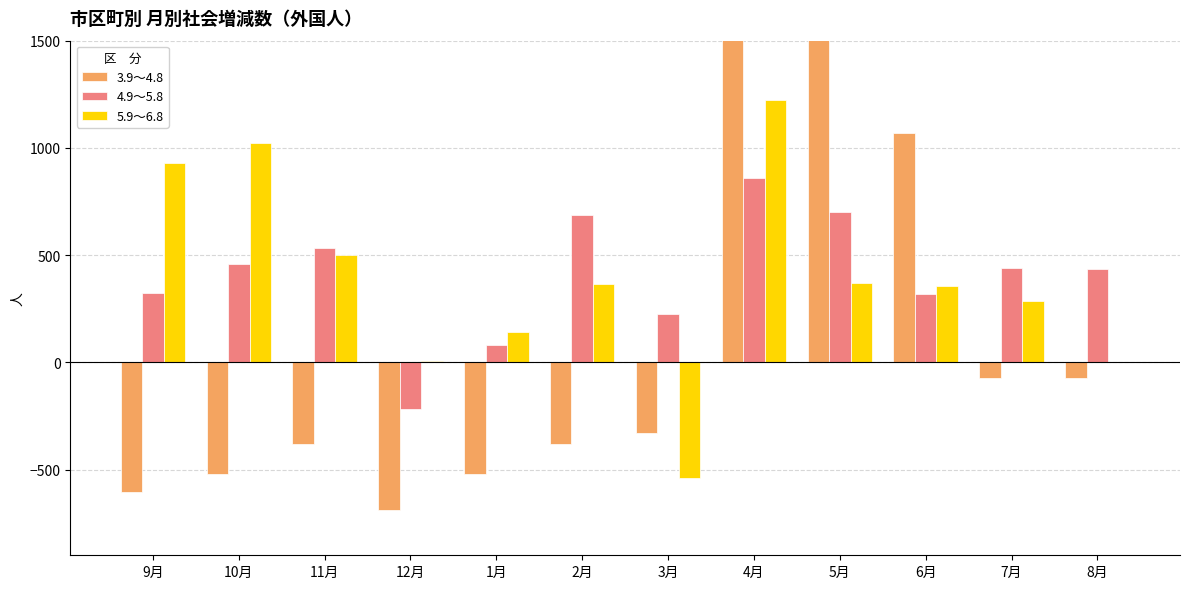

What are all the series names shown in the legend?

3.9～4.8, 4.9～5.8, 5.9～6.8